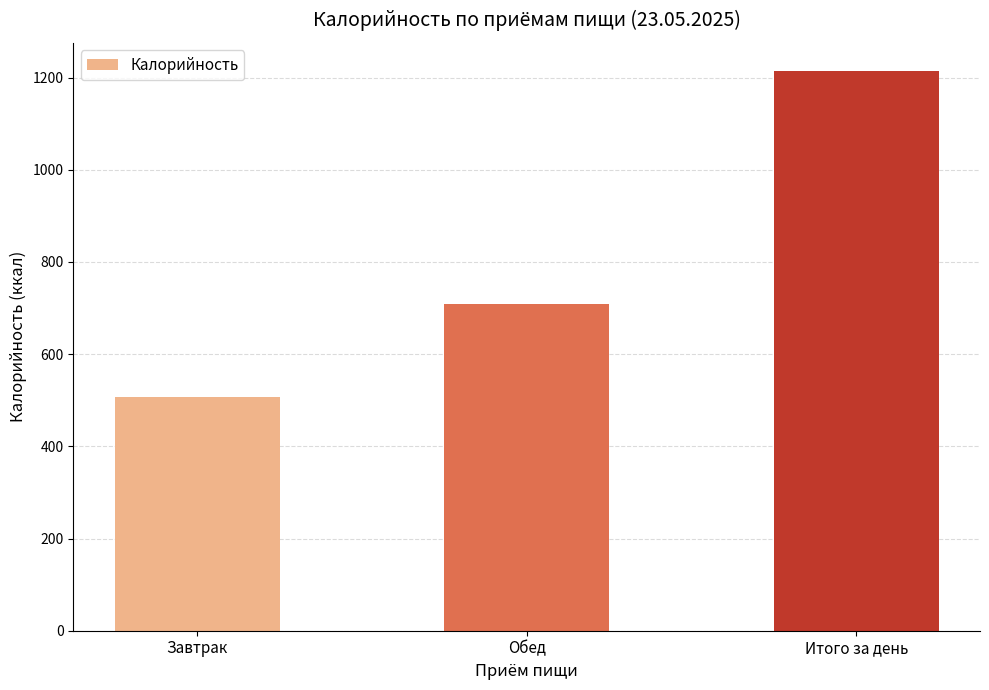

What is the minimum value shown in the chart?

506.7